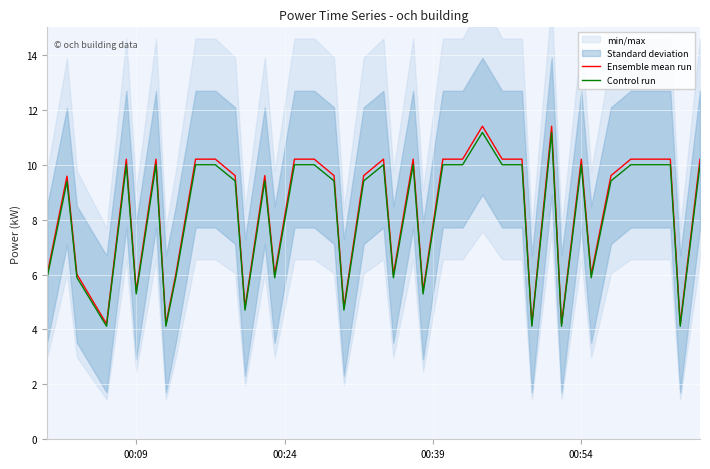

True or false: Ensemble mean run has a value of 5.4 at 00:09.

True